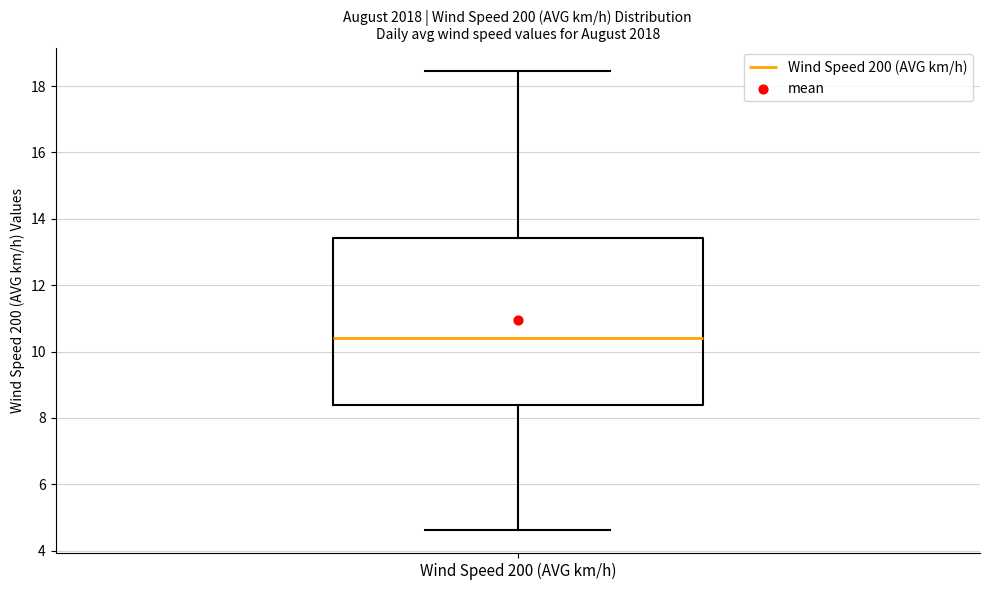

Read this box plot against the y-axis: the position of the median line, the range covered by the box, and the ends of both whiskers. The values are not printed on the chart, so give them approximately, as read against the axis.

median 10.4, box 8.4 to 13.4, whiskers 4.6 to 18.4